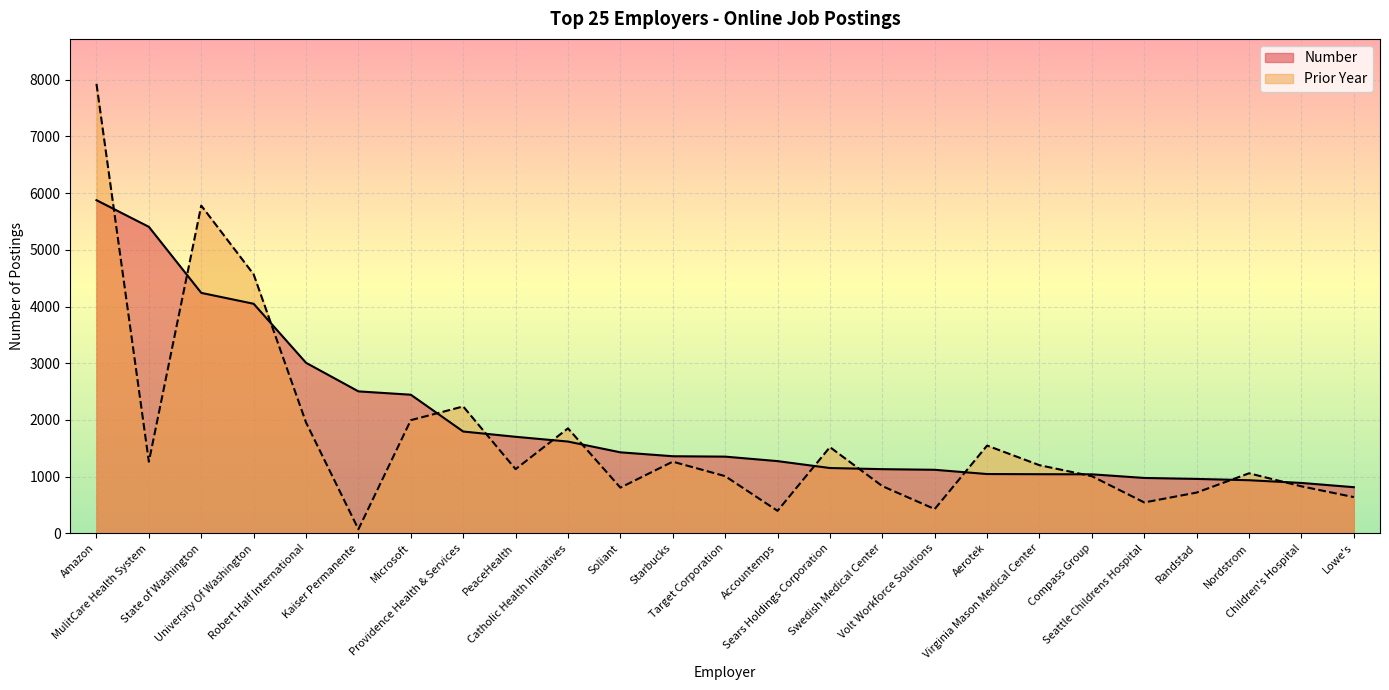

List the series in order of their peak value, lowest first.

Number, Prior Year